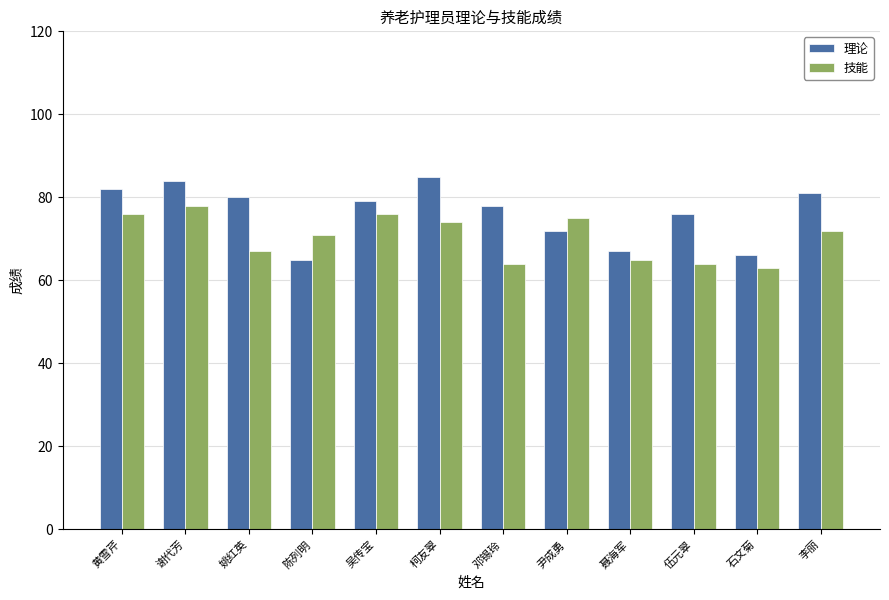

What is the value of the 理论 bar at the 5th from the left?

79